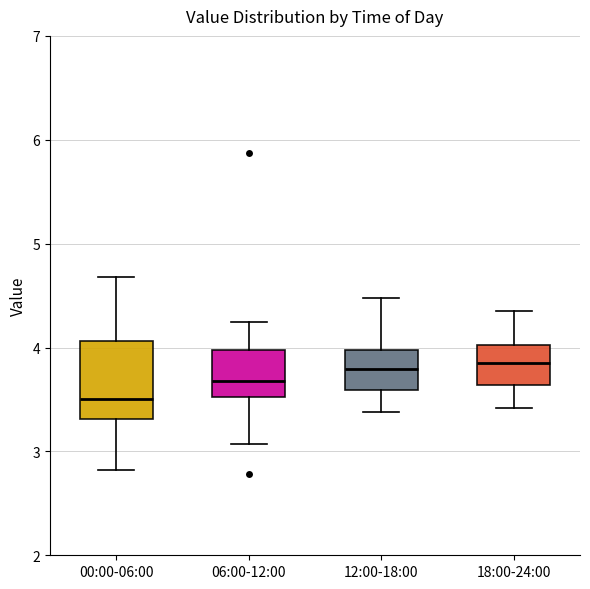

Where is the lower edge of the box for 18:00-24:00 on the y-axis? The values are not printed on the chart, so give them approximately, as read against the axis.

3.6